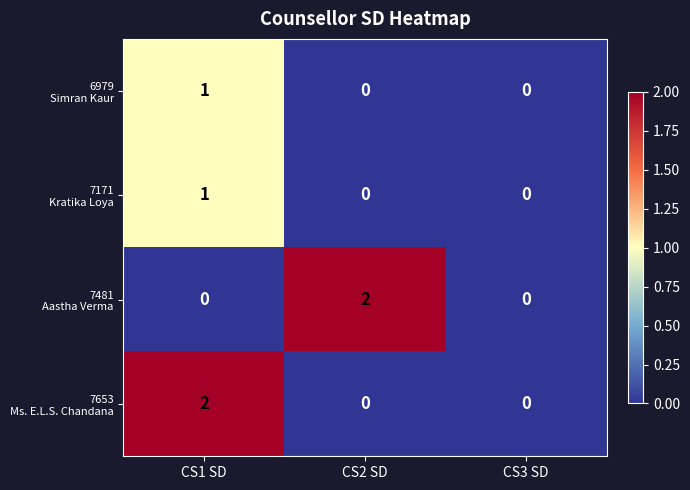

At which category is the sum across all series the highest?

CS1 SD